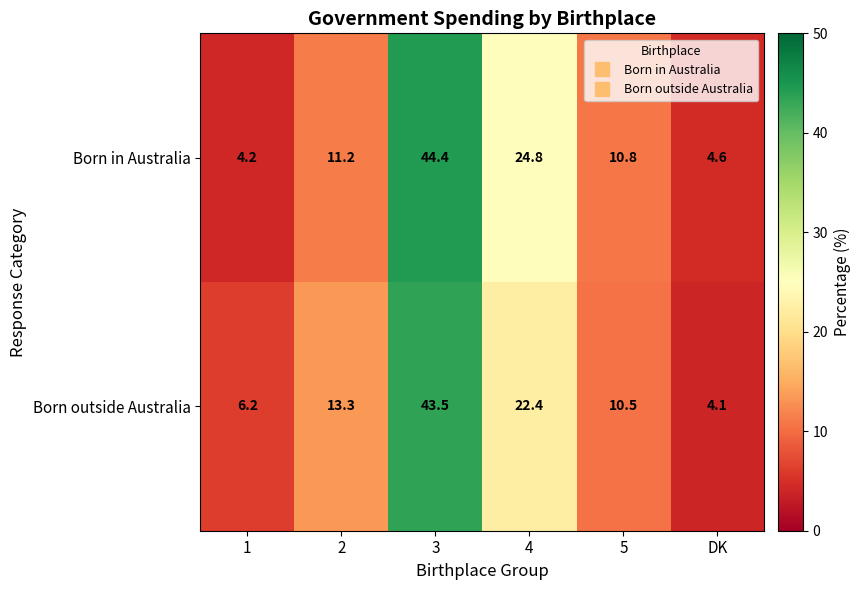

Reading left to right, what are all the values shown in this chart?

Born in Australia: 4.2	11.2	44.4	24.8	10.8	4.6
Born outside Australia: 6.2	13.3	43.5	22.4	10.5	4.1